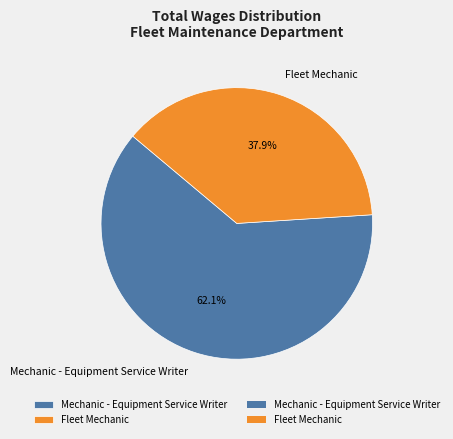

The Fleet Mechanic slice represents 38% of the pie. True or false?

True